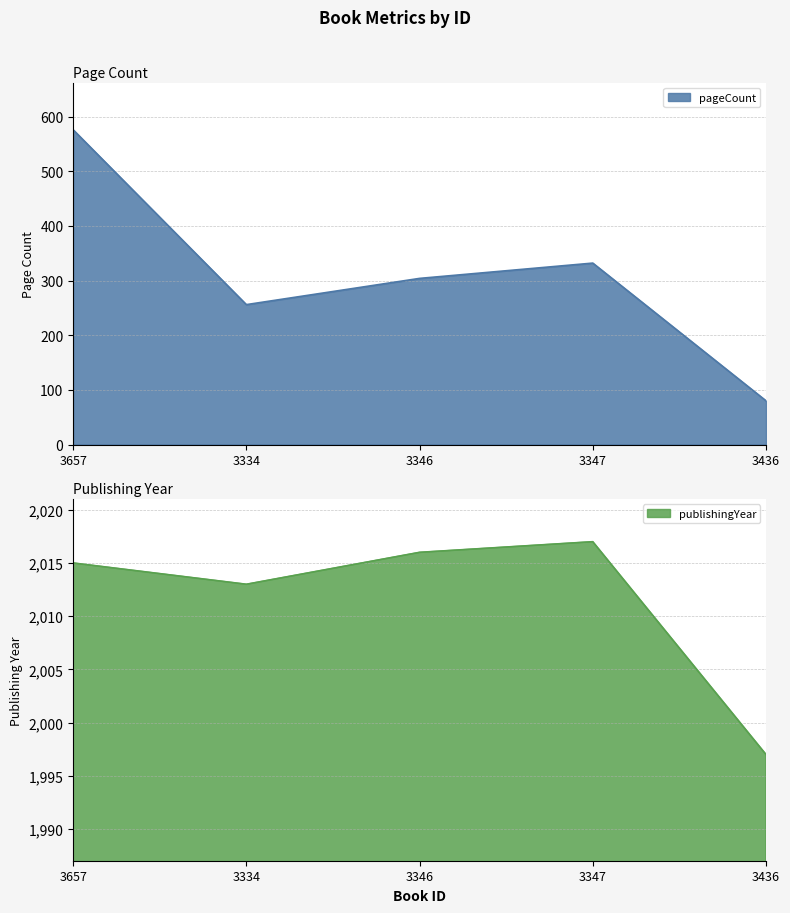

In publishingYear, how many points are higher than both neighbors (excluding endpoints)?

1